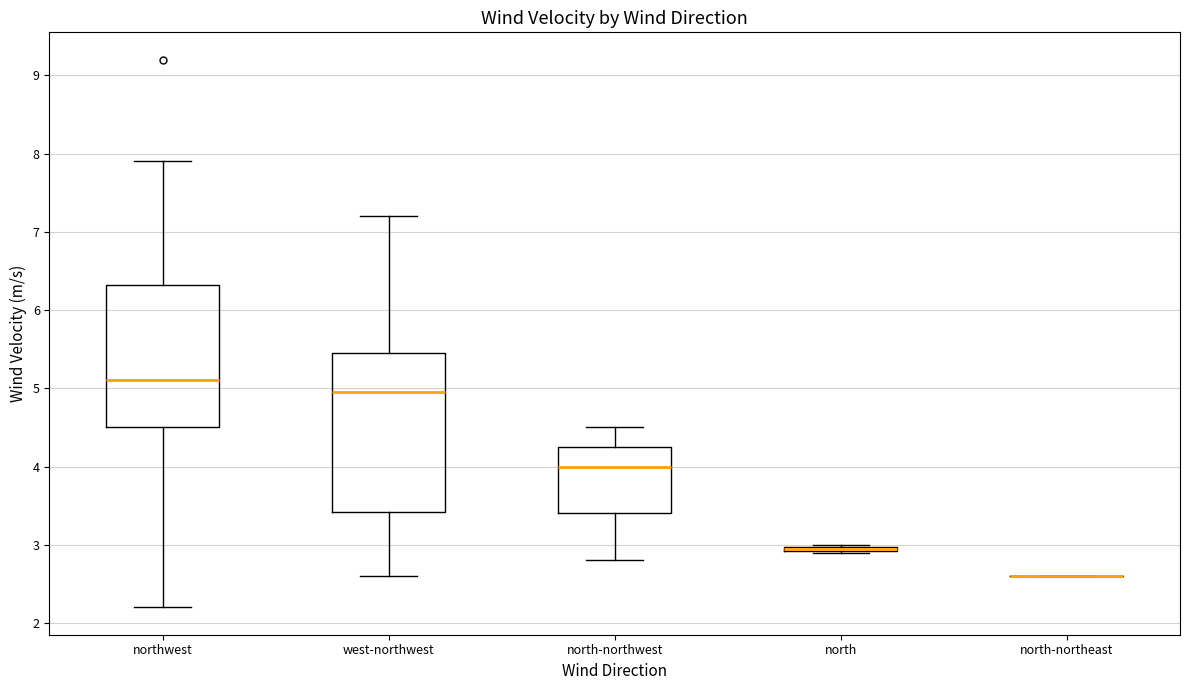

Comparing the boxes themselves (not the whiskers), which one is the tallest?

west-northwest